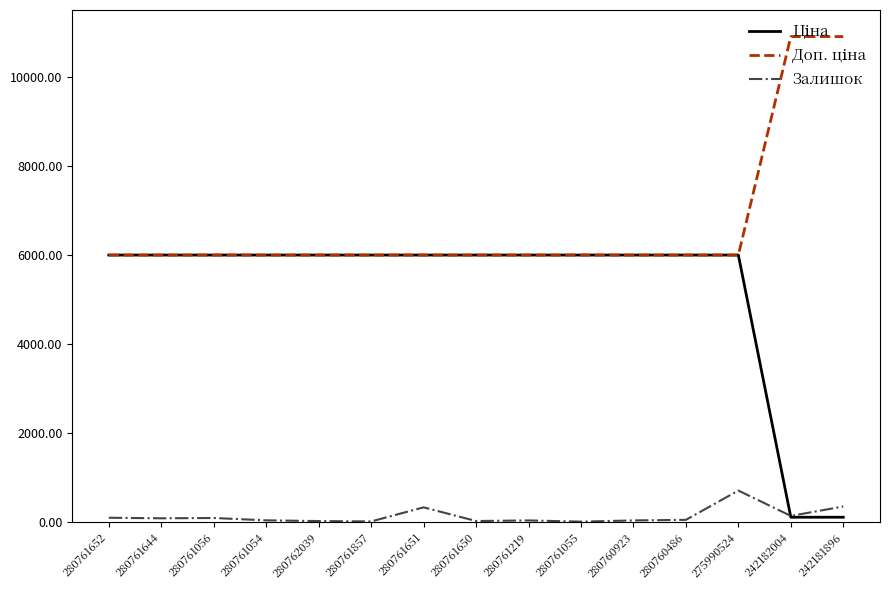

What is the total value across all series at 275990524?

12701.6